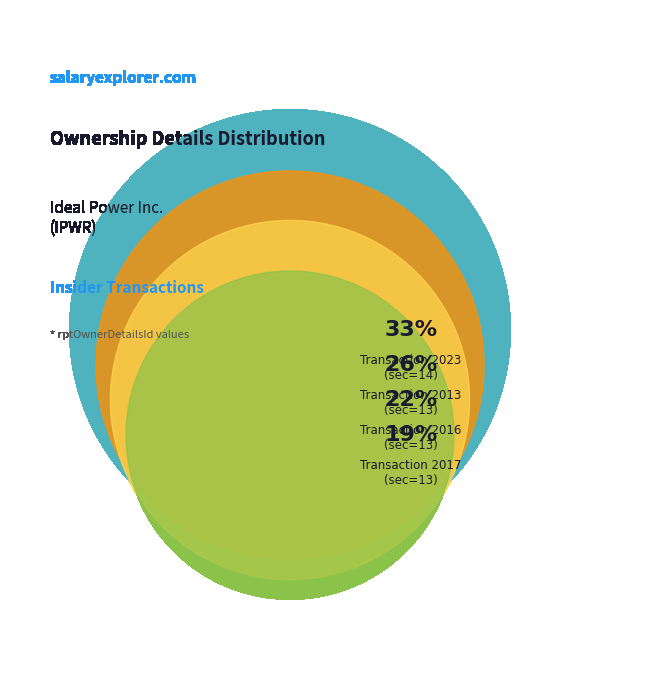

Does 13 account for over 50% of the chart?

No